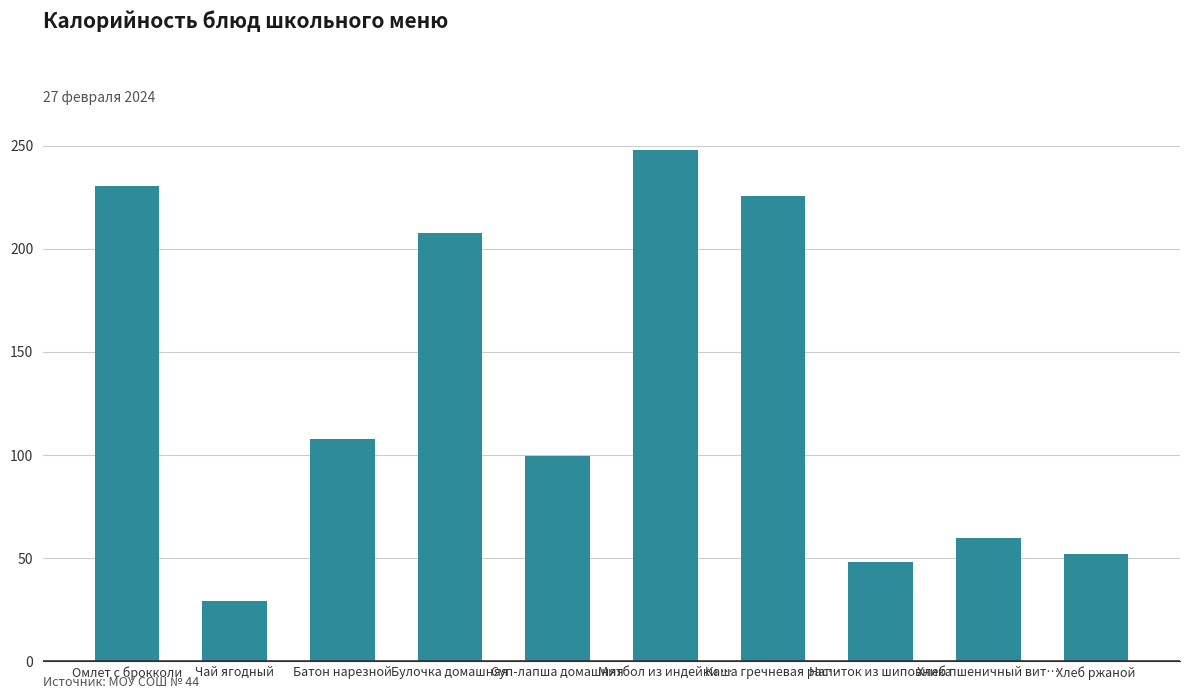

What is the smallest value displayed?

29.1